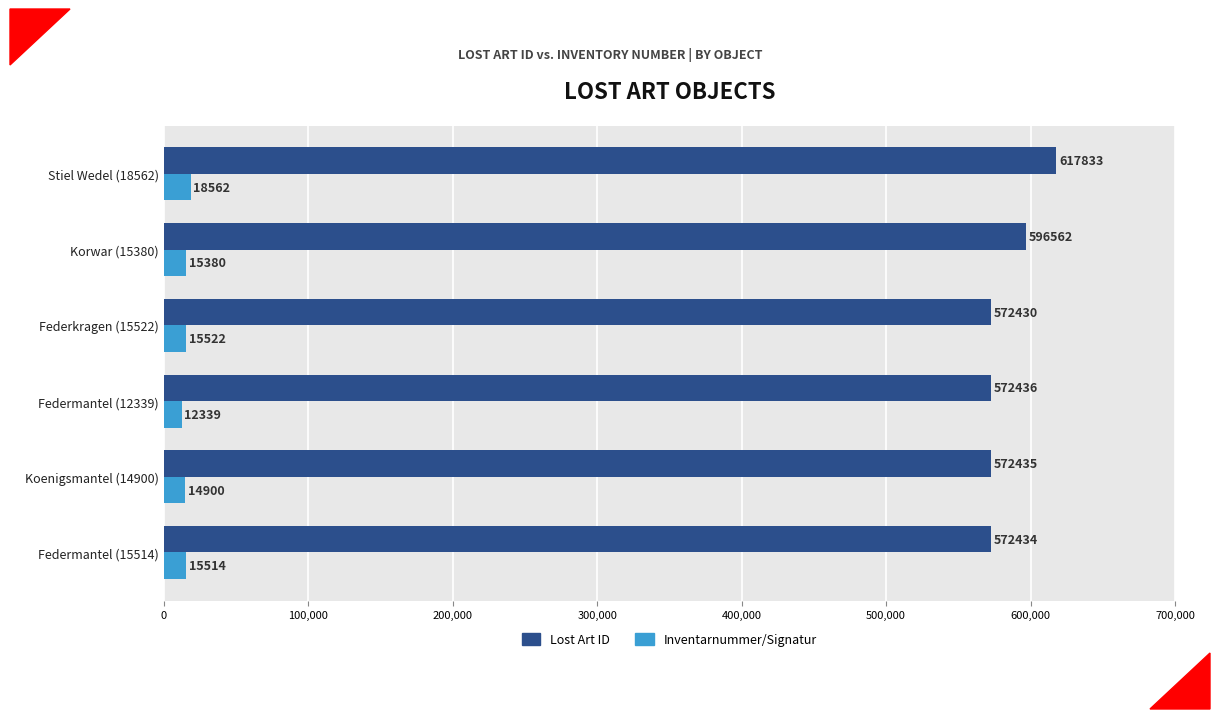

At which category does the chart reach its peak across all series?

Stiel Wedel (18562)